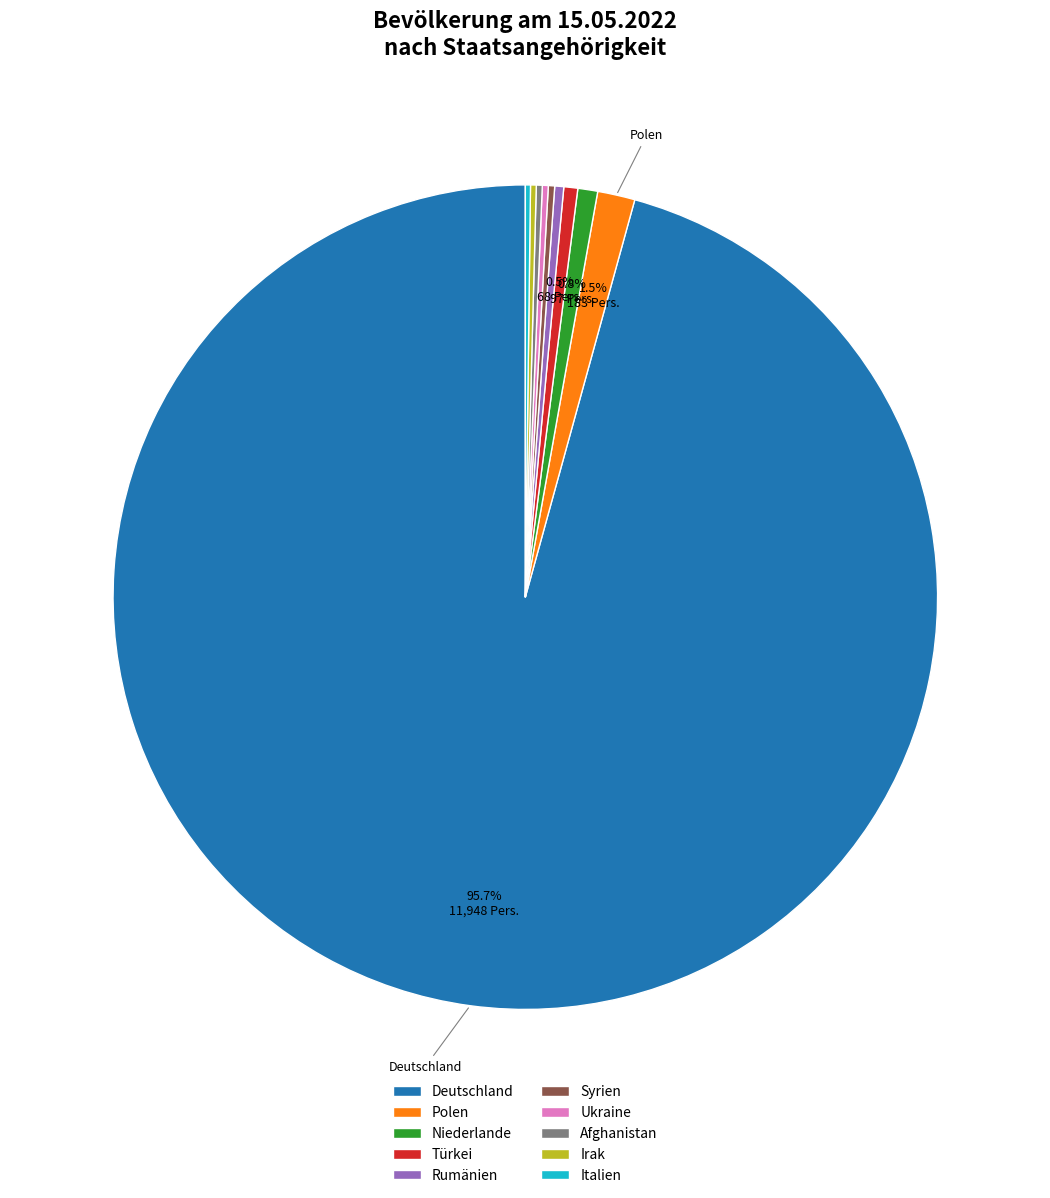

Which slice is the largest?

Deutschland